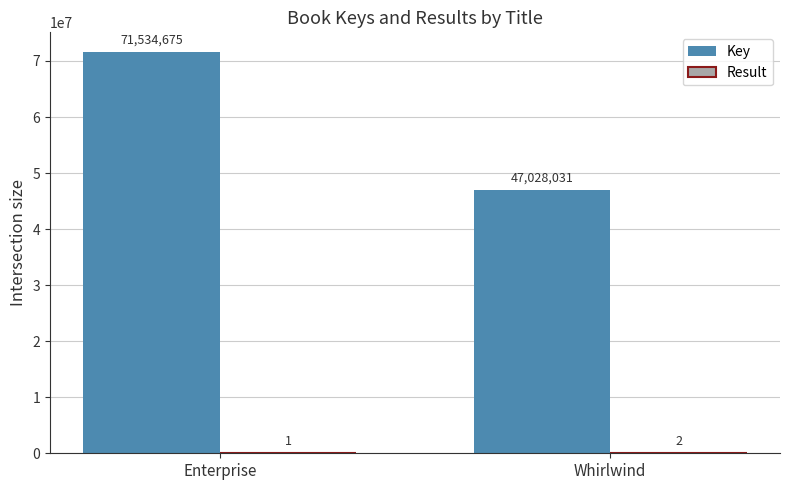

What is the total value across all series at Whirlwind?

47028033